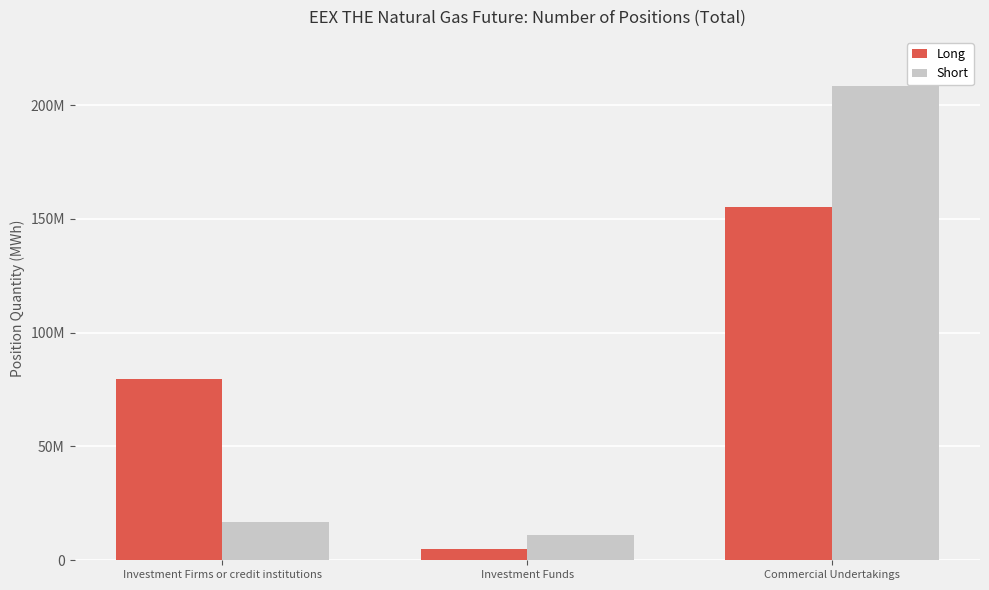

At how many categories does at least one series exceed 115367287?

1